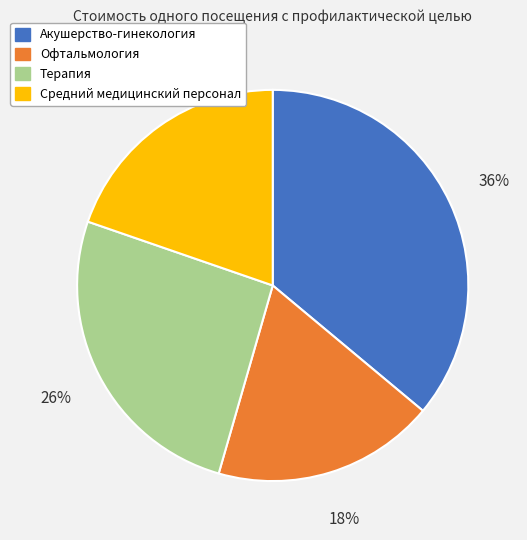

Rank the categories by value from highest to lowest.

Акушерство-гинекология, Терапия, Средний медицинский персонал, Офтальмология